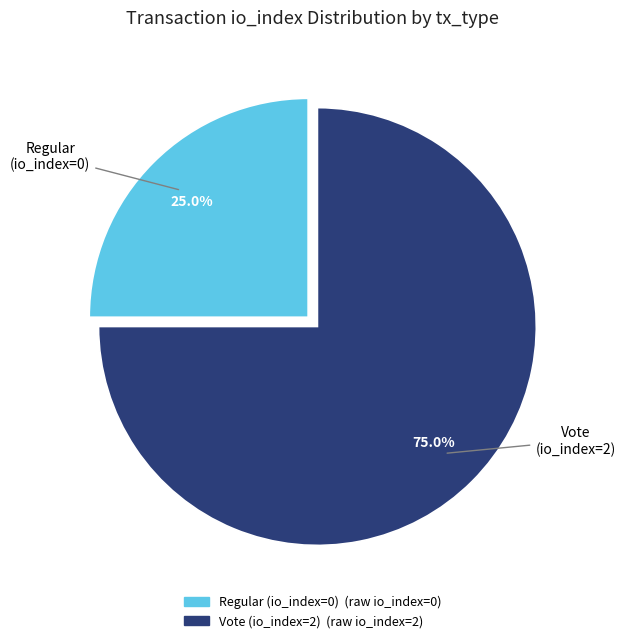

True or false: Vote (io_index=2) accounts for 99% of the total.

False